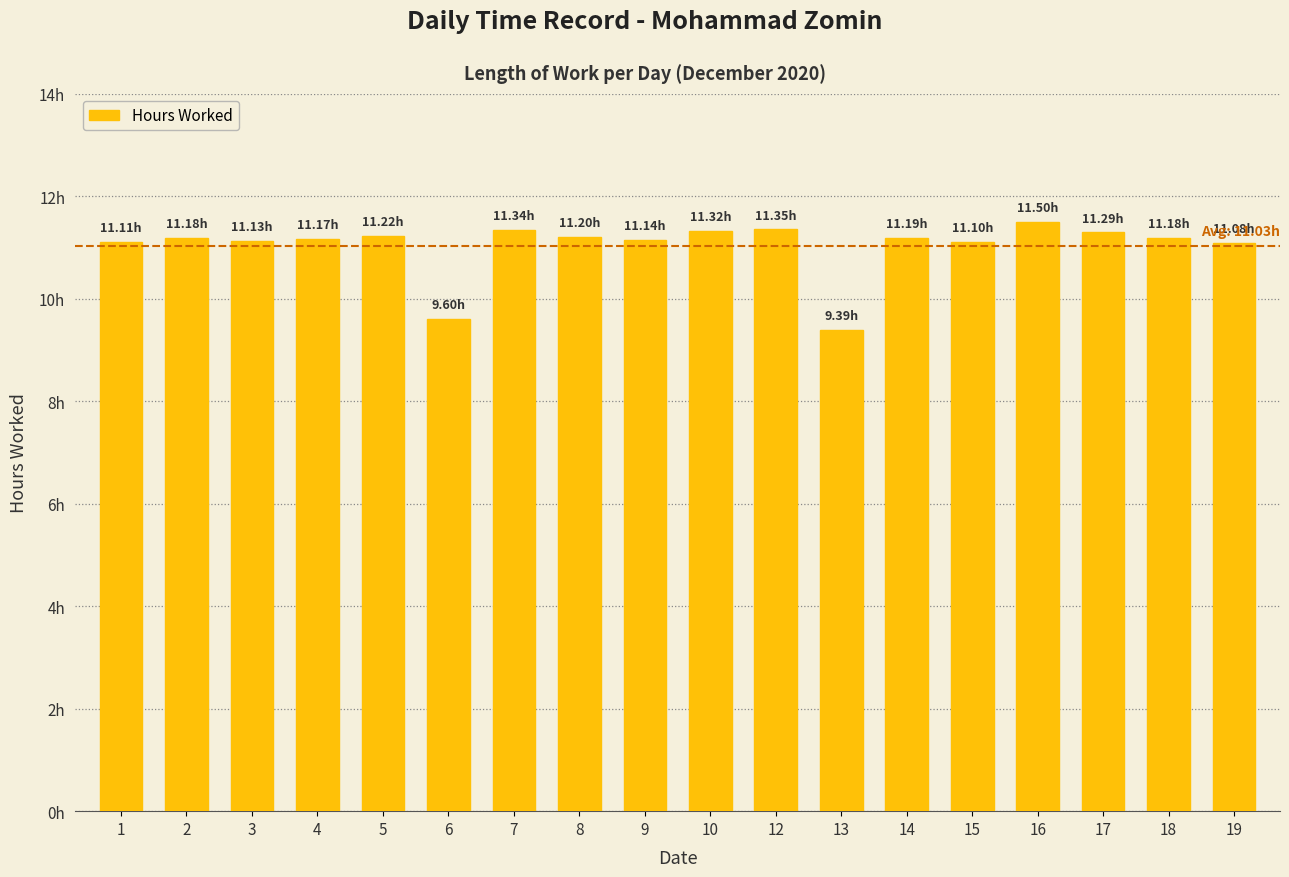

What is the greatest value displayed?

11.5